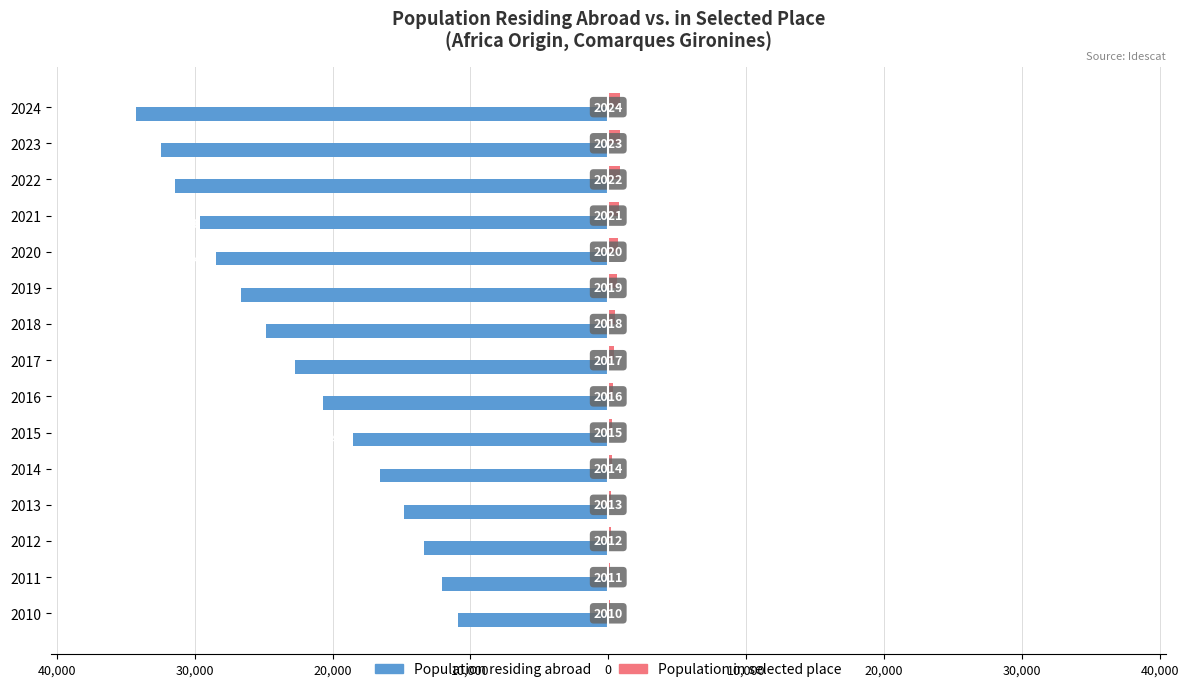

What are all the series names shown in the legend?

Population residing abroad, Population in selected place